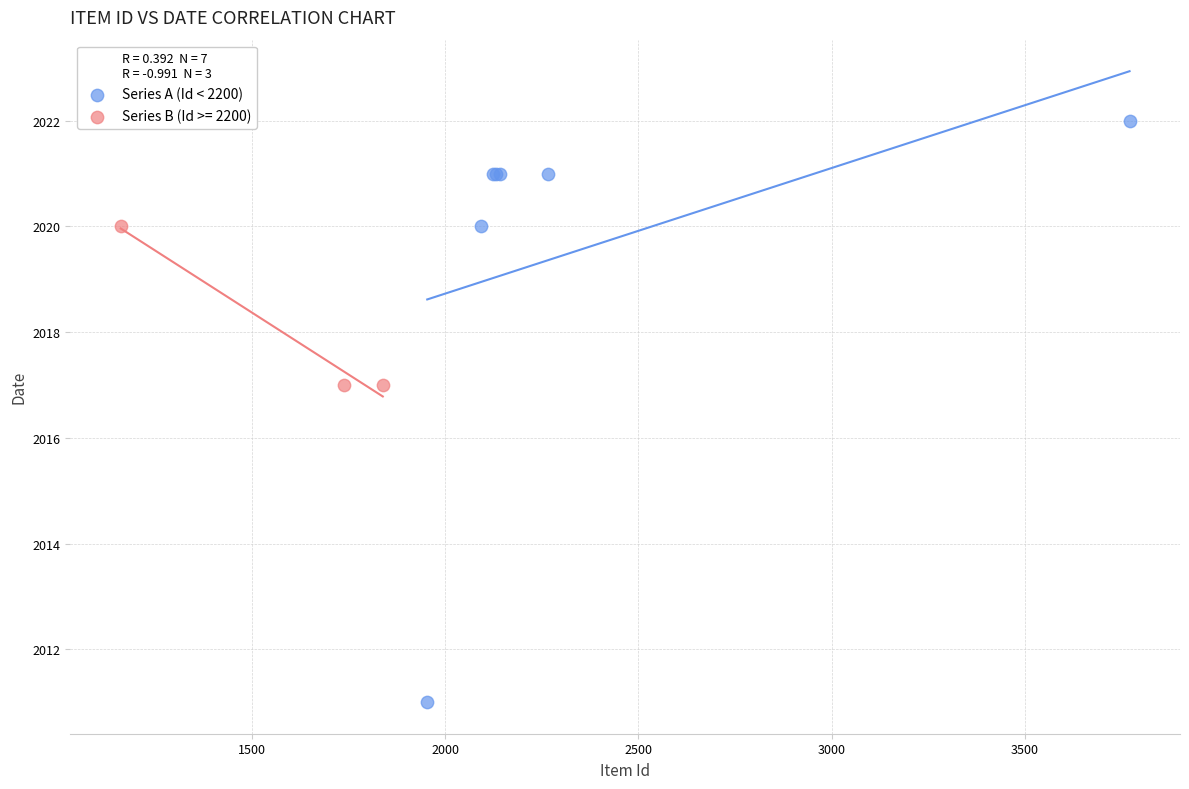

Which series has the widest spread of Y values?

Series A (Id < 2200)